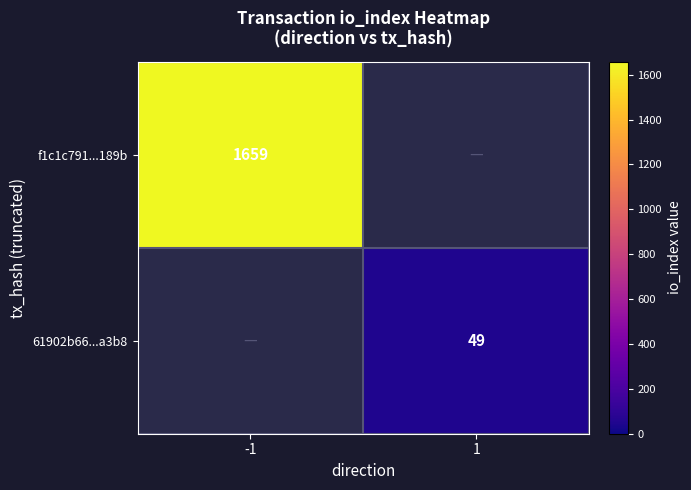

Is it true that f1c1c791...189b equals 2525 at -1?

False